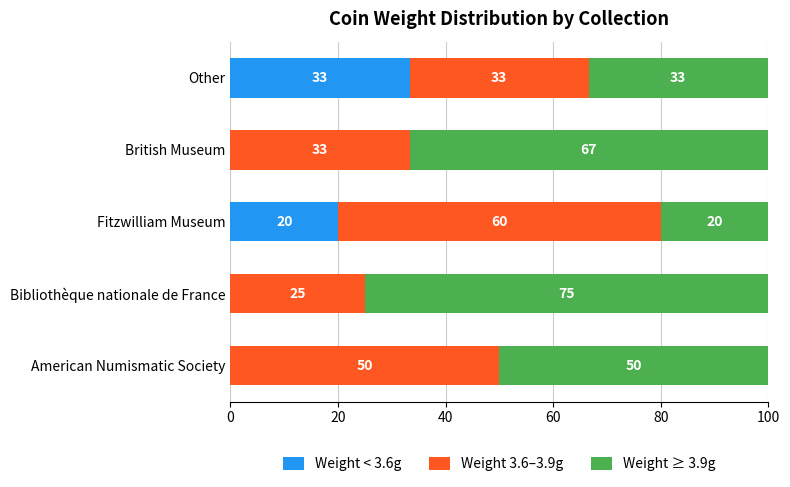

What is the total value across all series at Bibliothèque nationale de France?

100.0